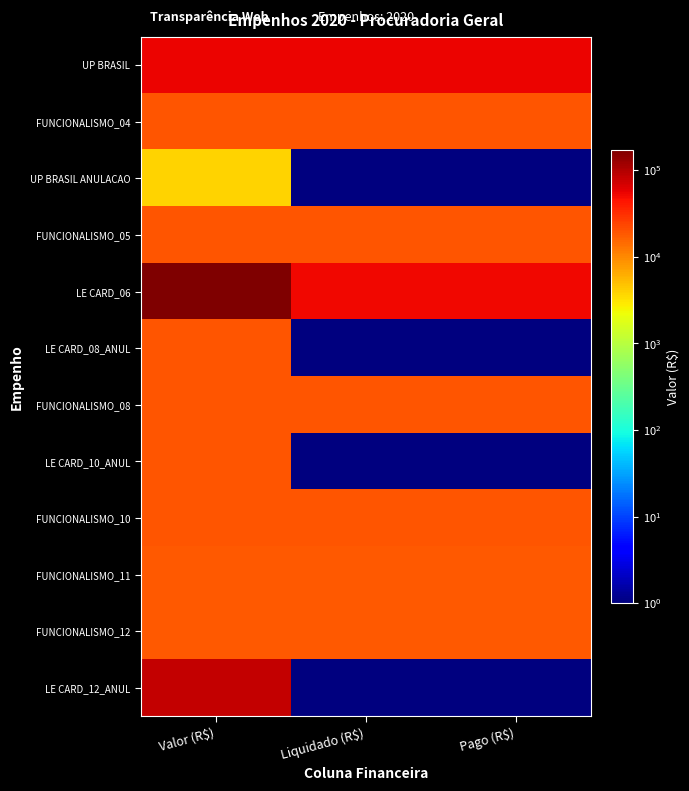

Which series has the widest spread of values?

LE CARD_06